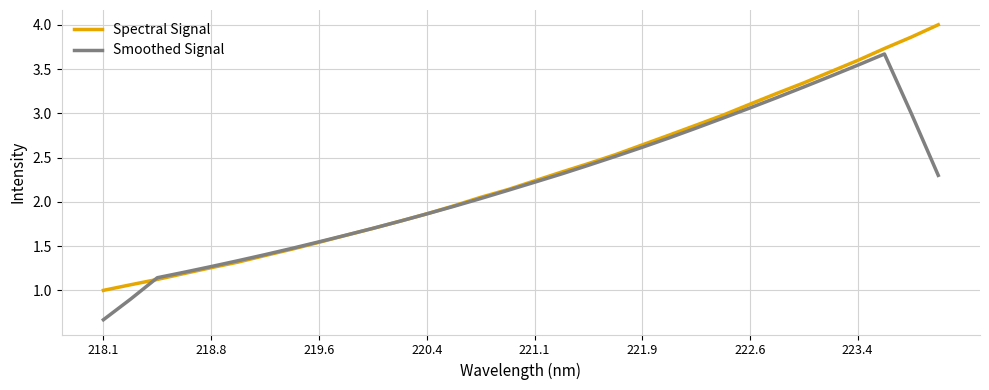

What is the maximum value for Spectral Signal?

4.0